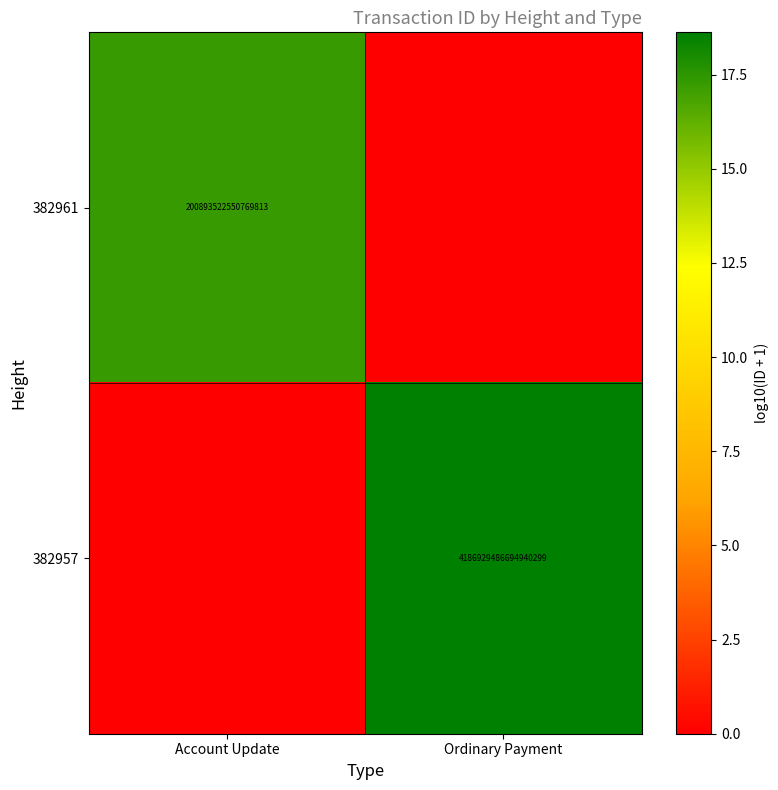

The 382957 series shows 4186929486694940160 at Ordinary Payment. True or false?

True